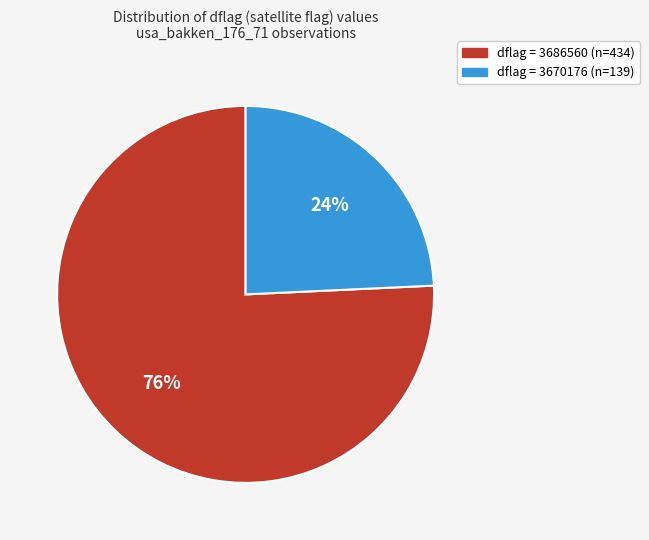

Is there any slice that represents more than half of the pie?

Yes